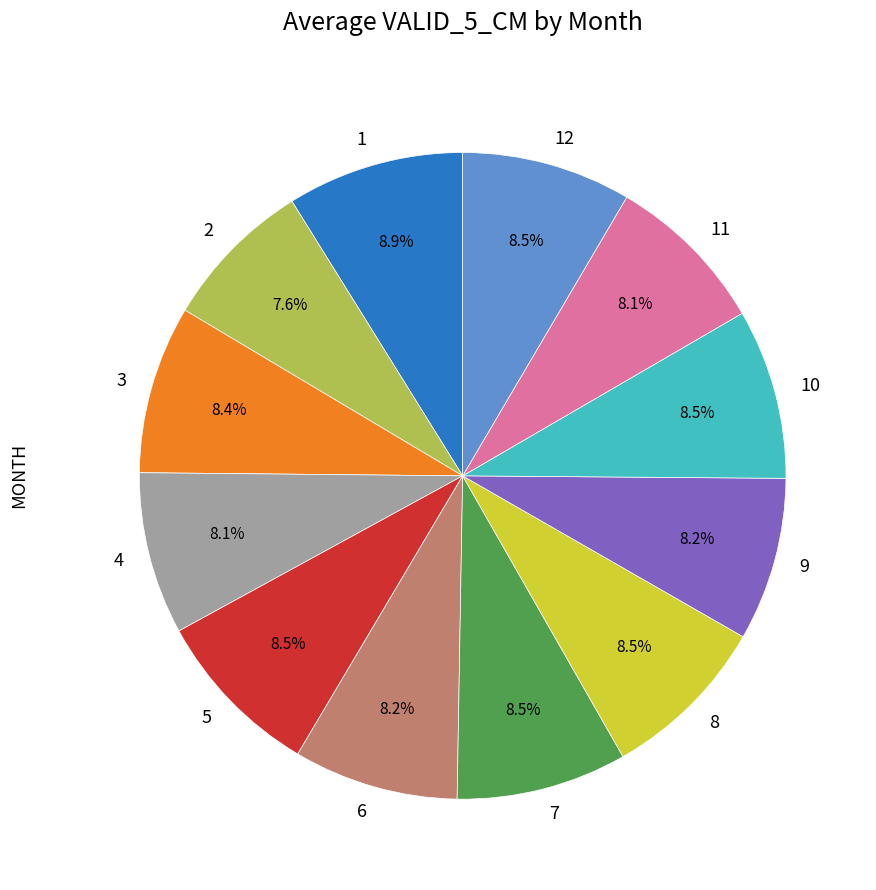

Does 11 account for over 50% of the chart?

No